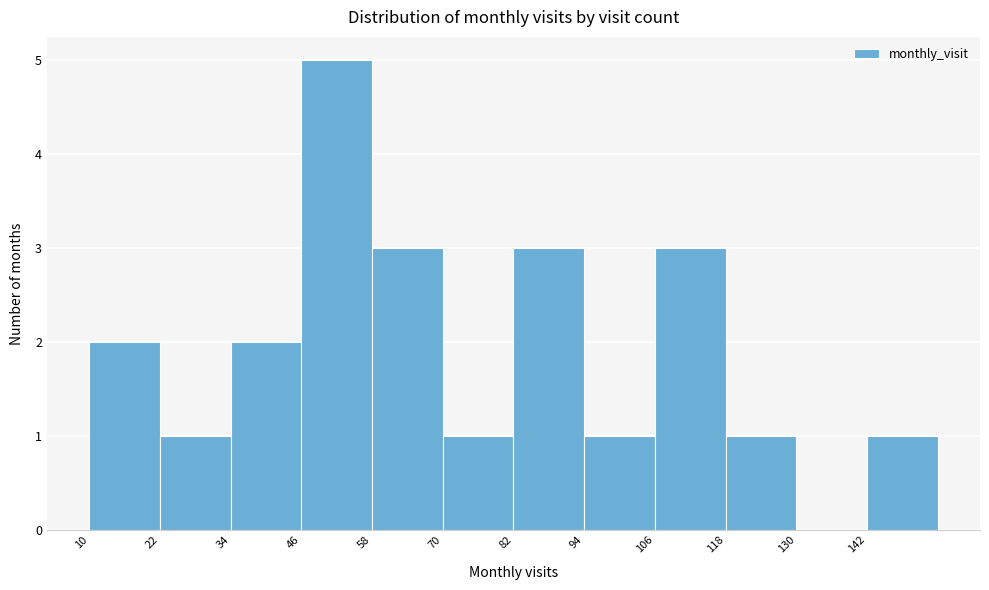

Which range on the x-axis has the tallest bar?

46 to 58